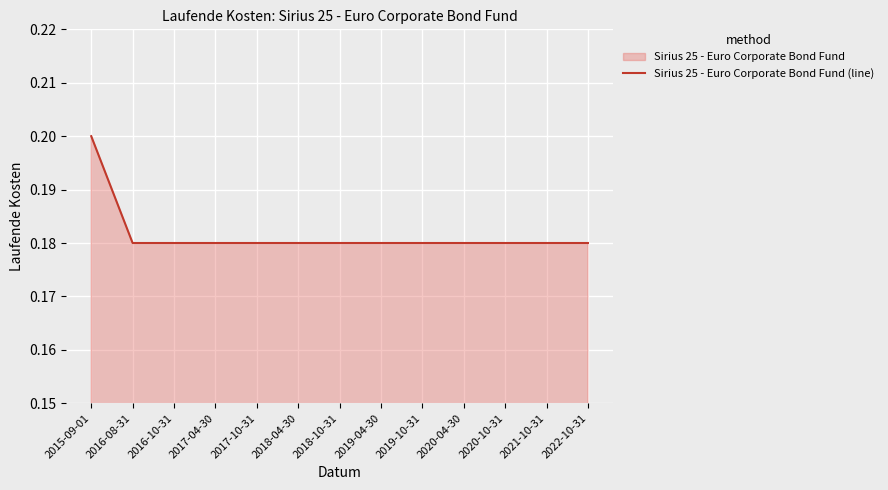

Which label corresponds to the largest value in the chart?

2015-09-01